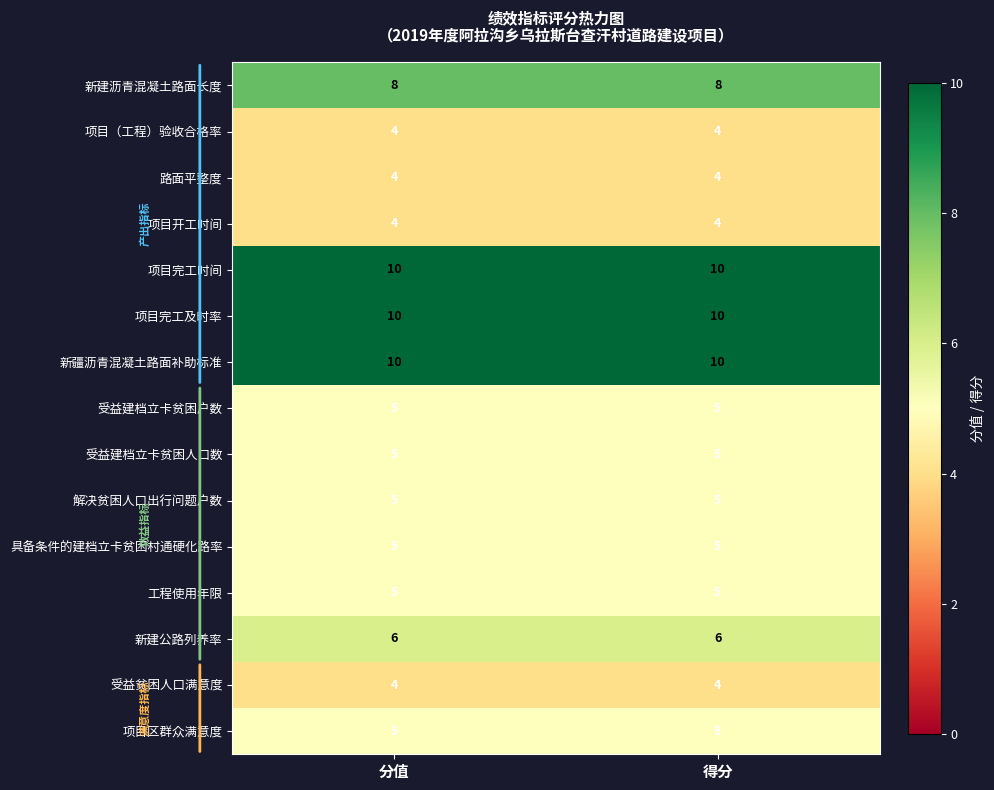

What is the sum of the 解决贫困人口出行问题户数 values at 得分 and 分值?

10